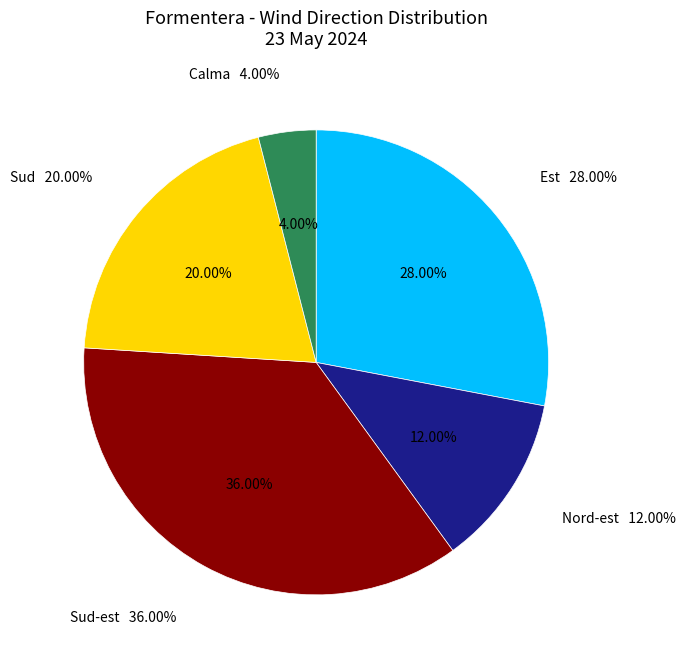

Count the number of slices in the pie.

5